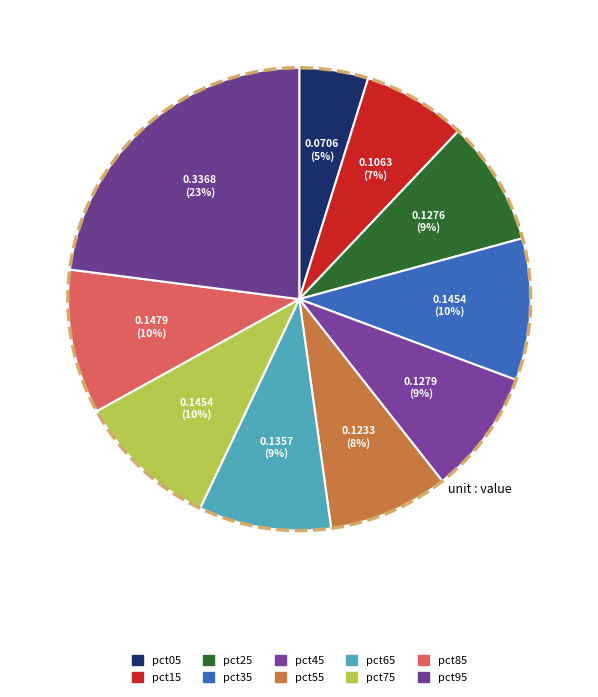

Which slice is the smallest?

pct05